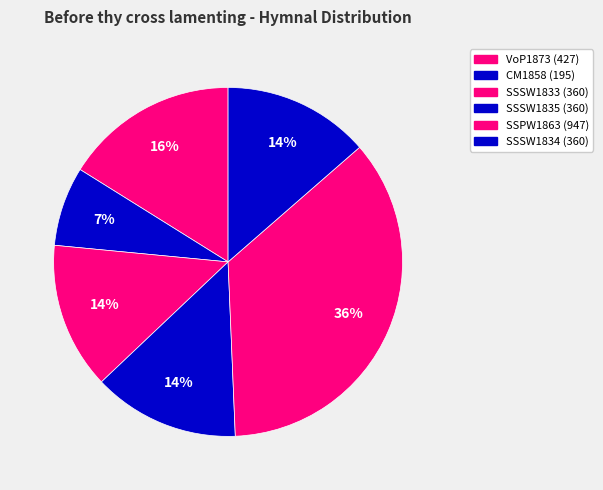

Combined, do SSPW1863 (947) and CM1858 (195) account for over 50%?

No